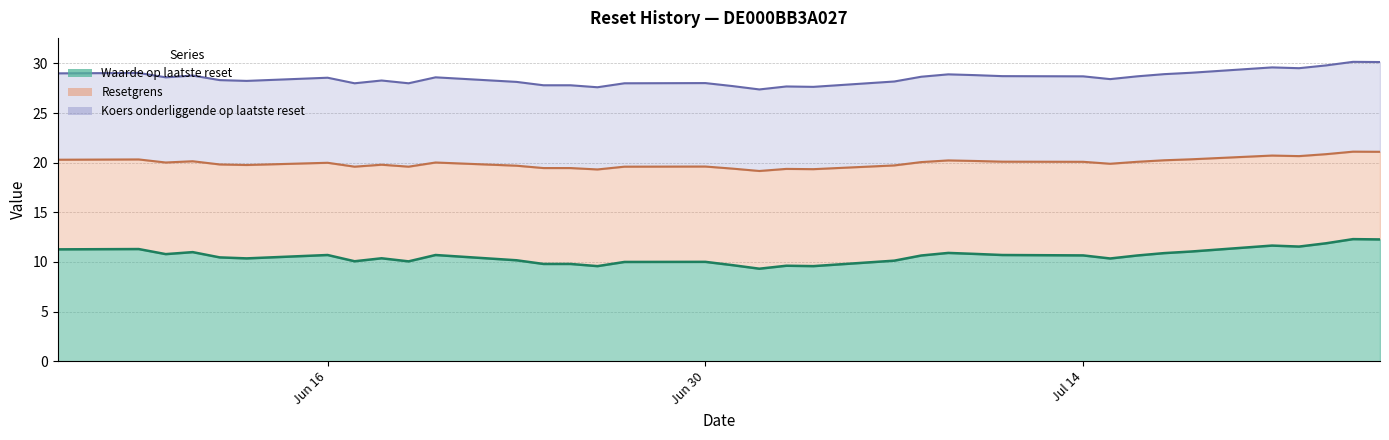

What is the minimum value for Waarde op laatste reset?

9.3